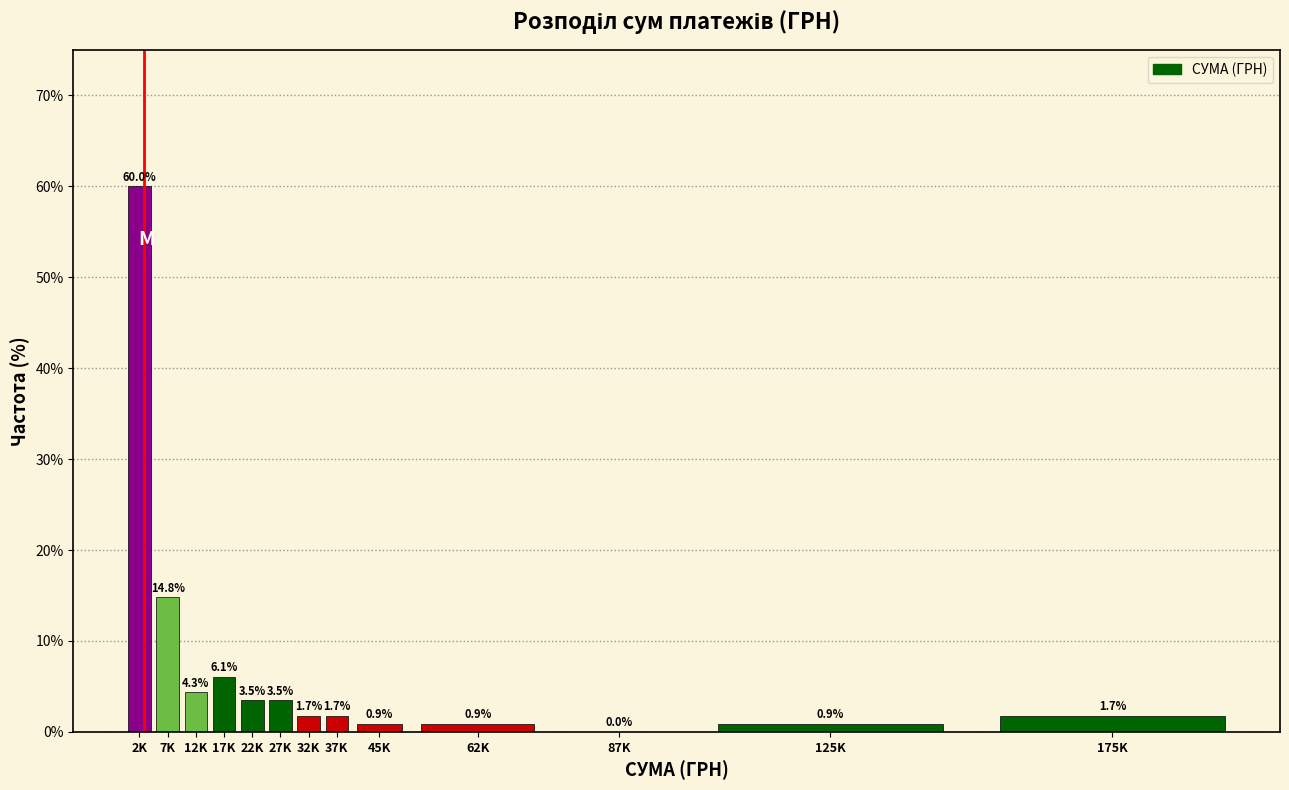

Reading left to right, transcribe all the data shown in this chart.

2K=60.0	7K=14.8	12K=4.3	17K=6.1	22K=3.5	27K=3.5	32K=1.7	37K=1.7	45K=0.9	62K=0.9	87K=0.0	125K=0.9	175K=1.7